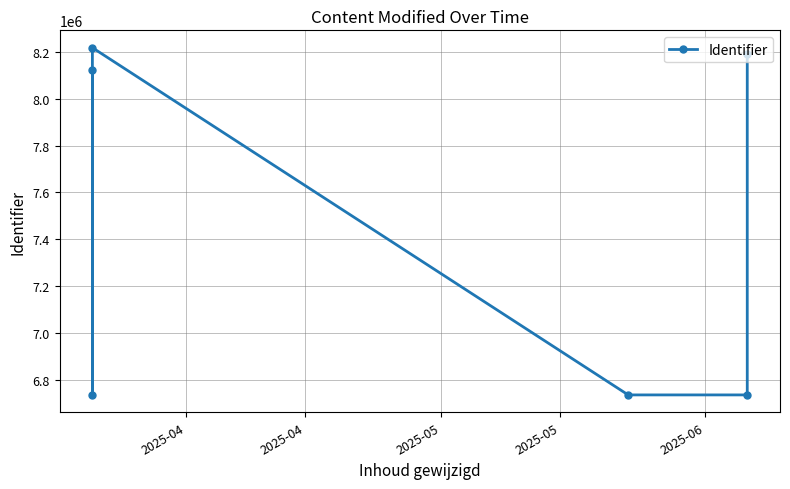

The value at 2025-04 is 8123779. True or false?

True